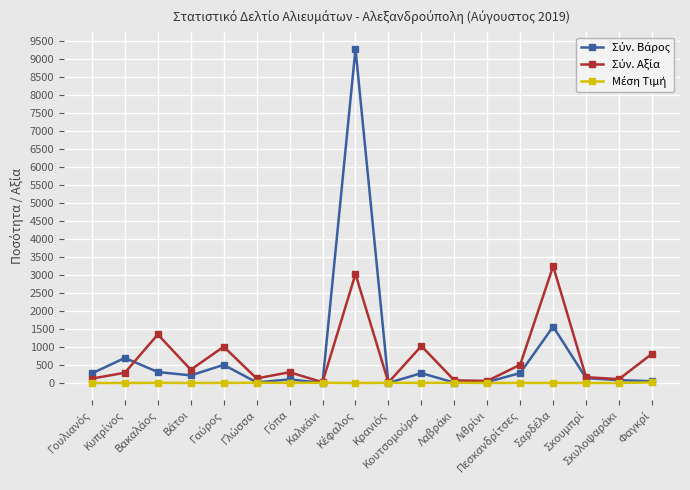

What is the greatest value displayed?

9276.0